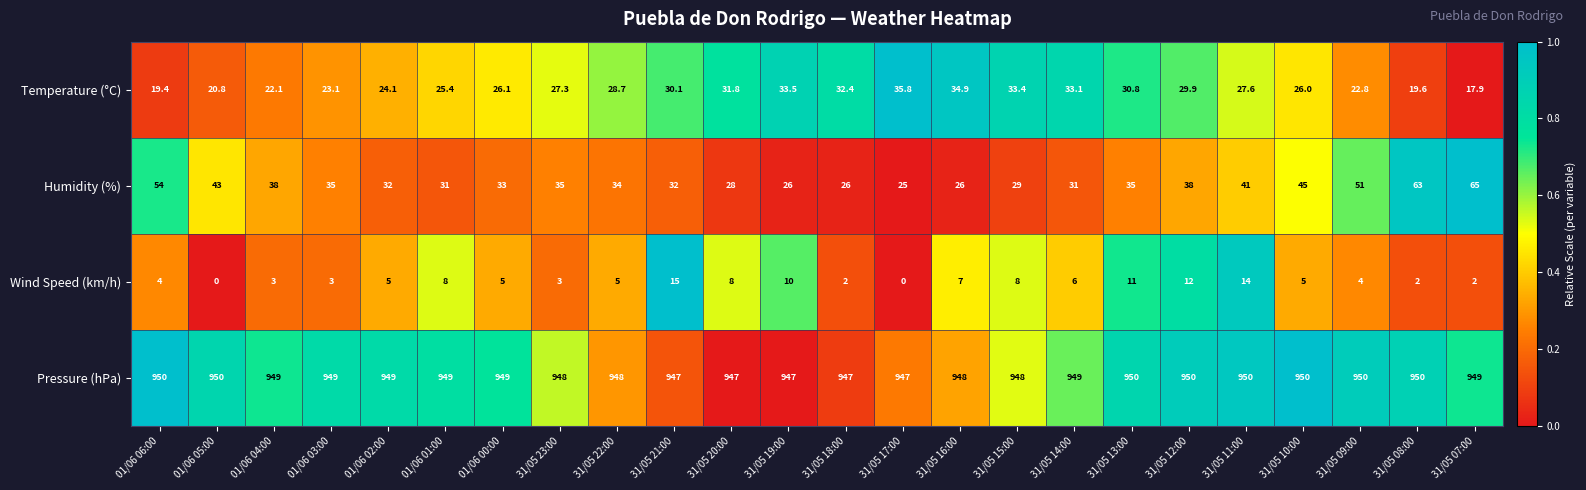

Which category has the highest value in the Temperature (°C) series?

31/05 17:00